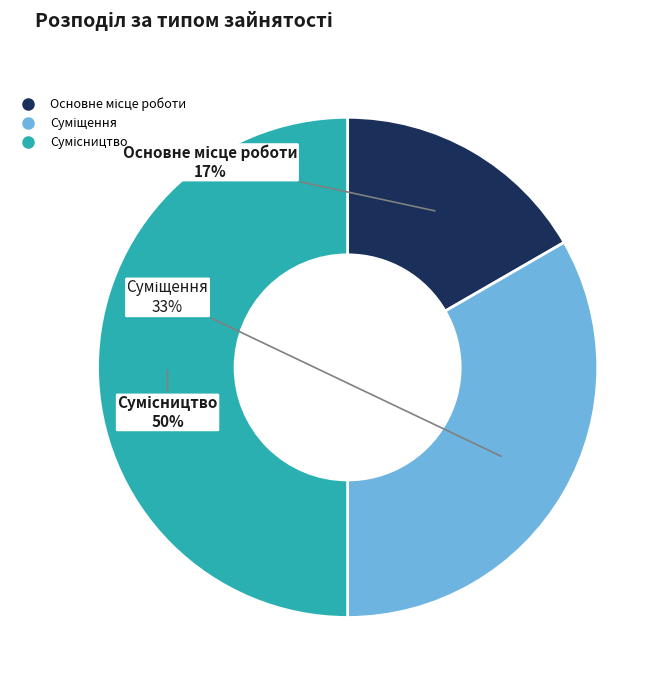

To the nearest percent, what is the difference between the largest and smallest slice percentages?

33%